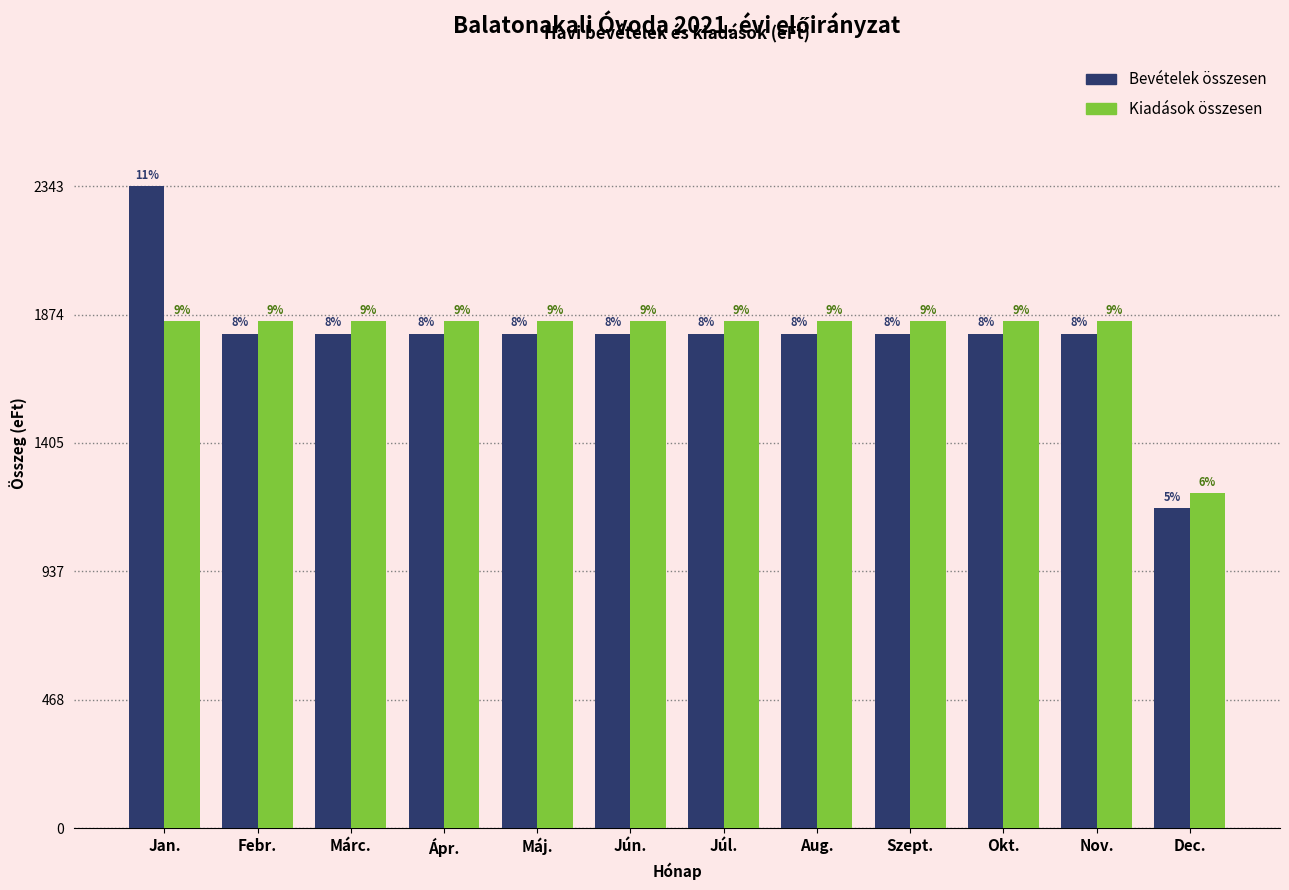

What are all the series names shown in the legend?

Bevételek összesen, Kiadások összesen